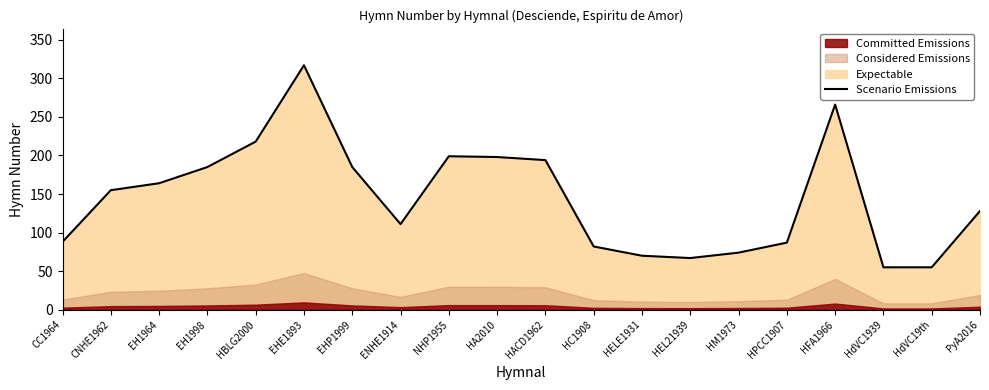

What is the change in value from HBLG2000 to EHE1893?

+99